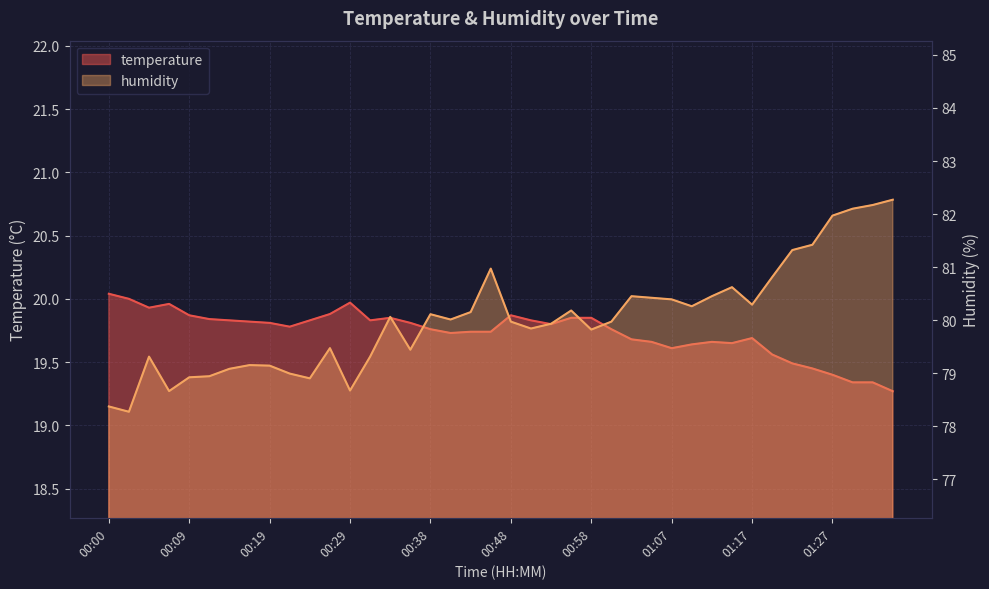

What is the difference between the maximum and minimum values in the humidity series?

4.0